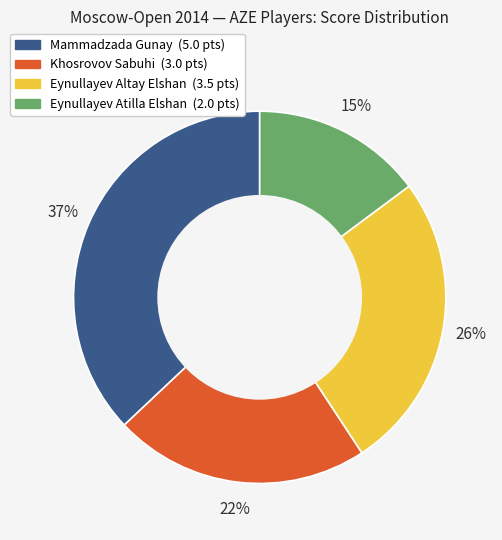

Is there a majority slice in this chart?

No